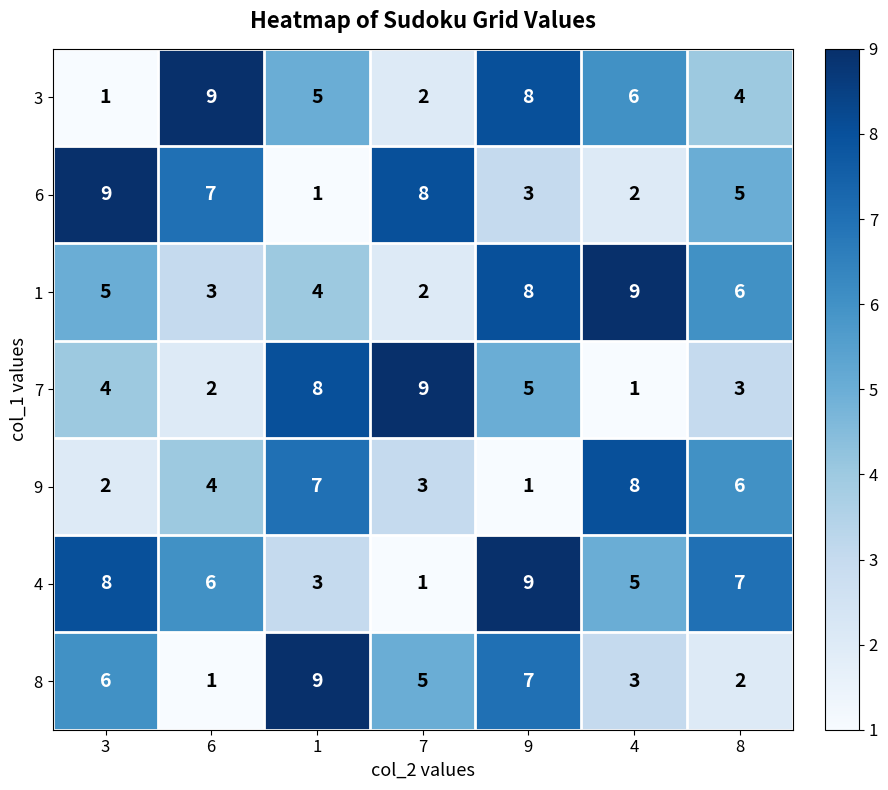

How many values in the 3 series are below 5?

3